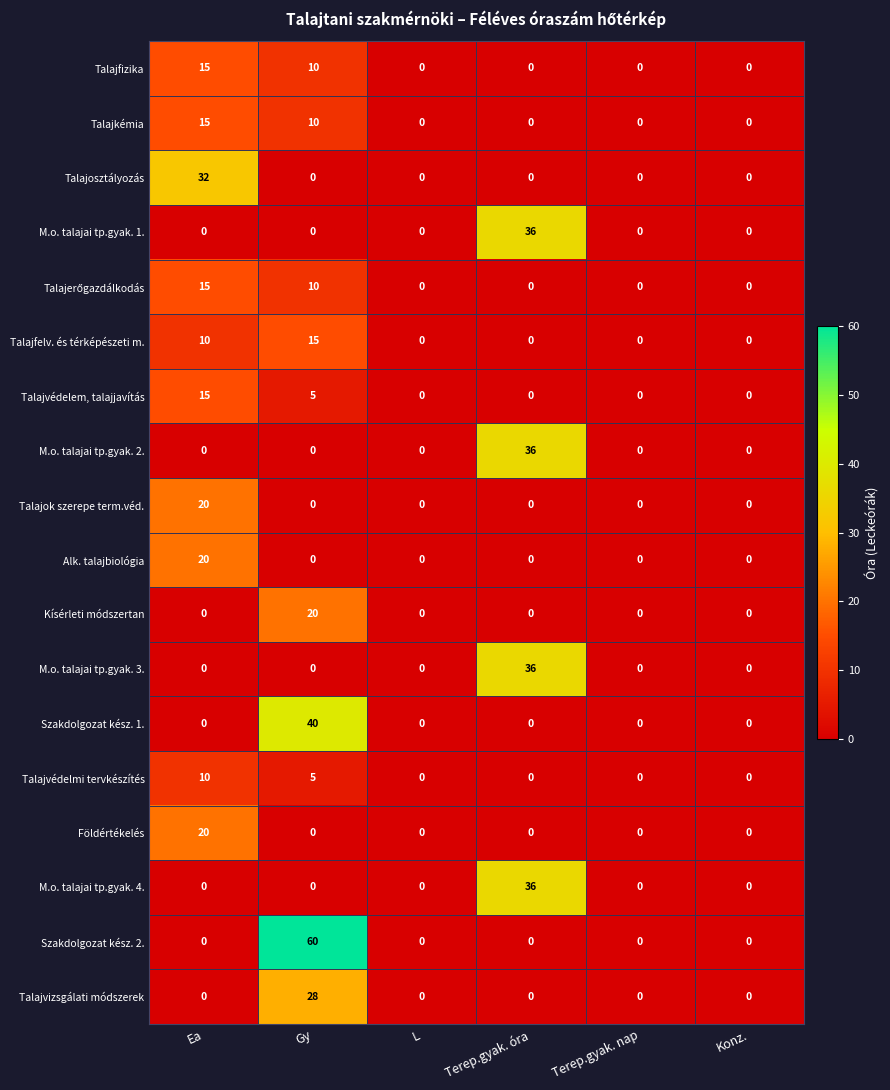

Which category has the highest value across all series?

Gy